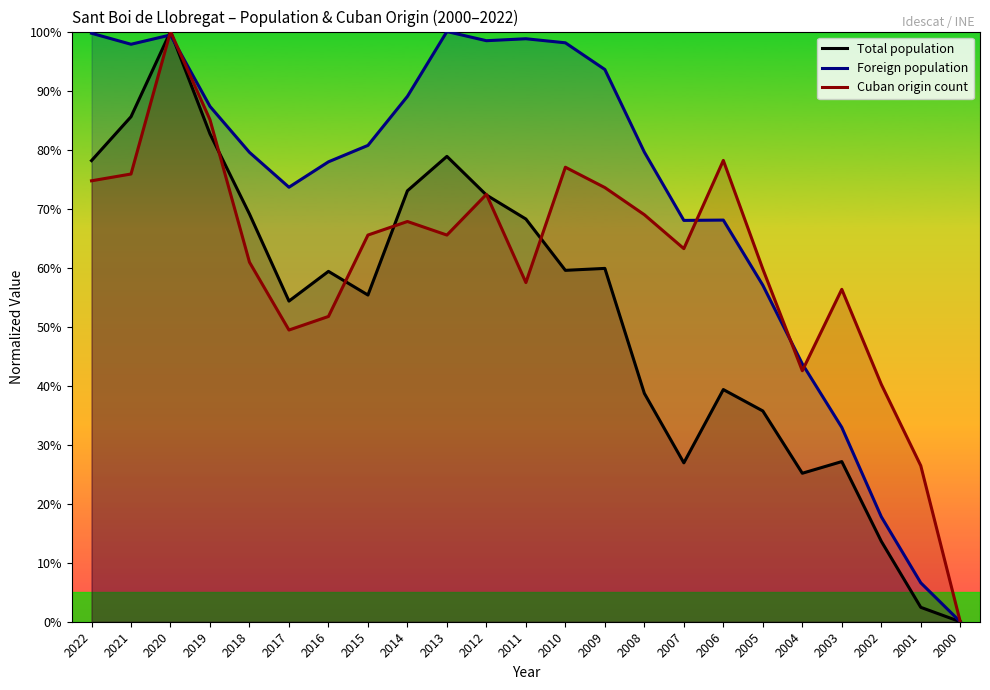

Where is Foreign population nearest to the value 50?

2004